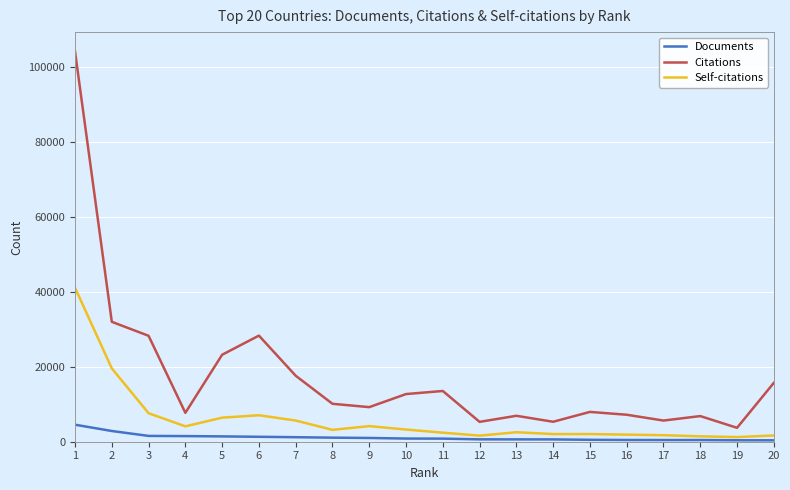

List the series in order of their overall mean, highest first.

Citations, Self-citations, Documents